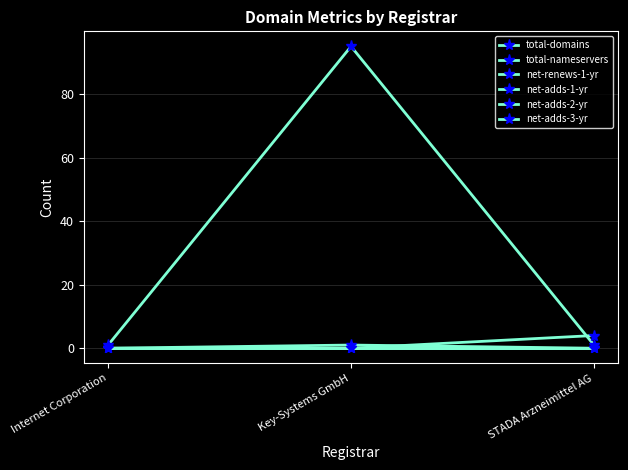

Is this an area chart (filled region under the line)?

No